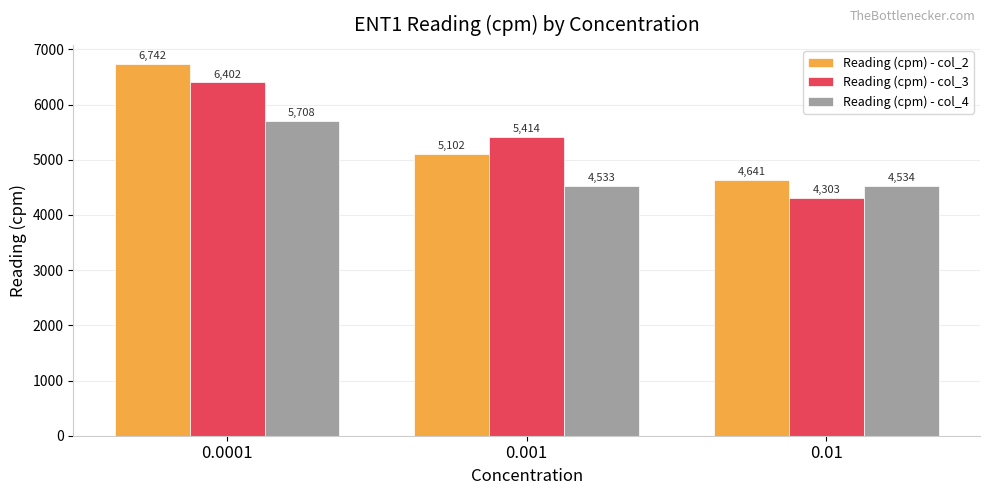

What is the smallest value displayed?

4303